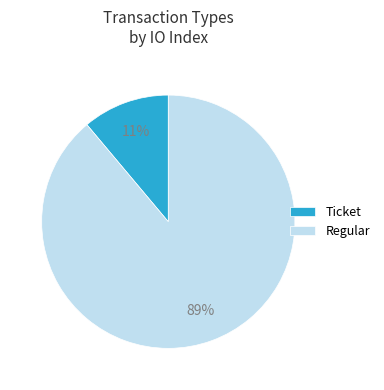

Rank the categories by value from lowest to highest.

Ticket, Regular